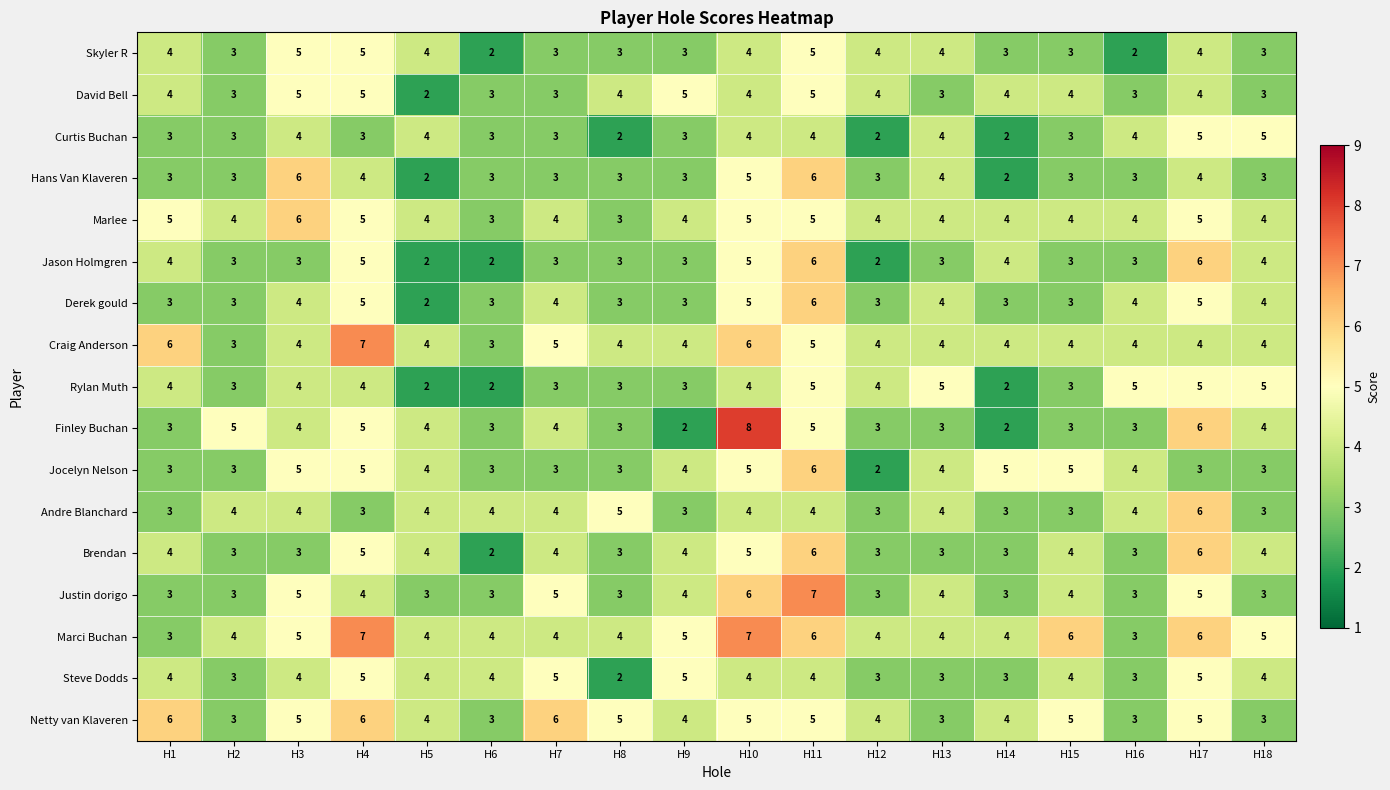

True or false: Finley Buchan has a value of 3 at H12.

True